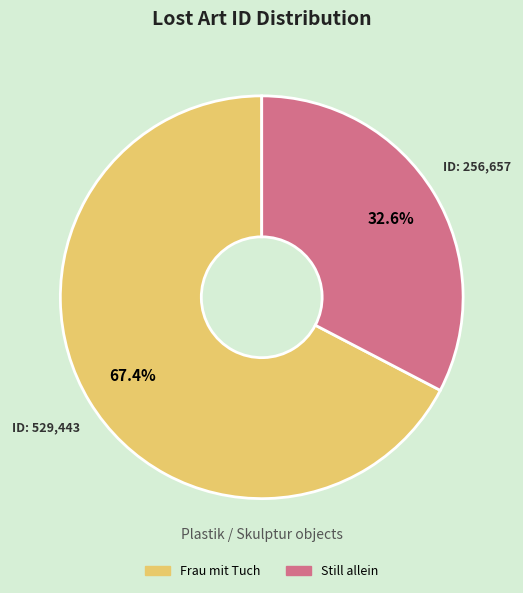

What is the smallest slice in the pie chart?

Still allein